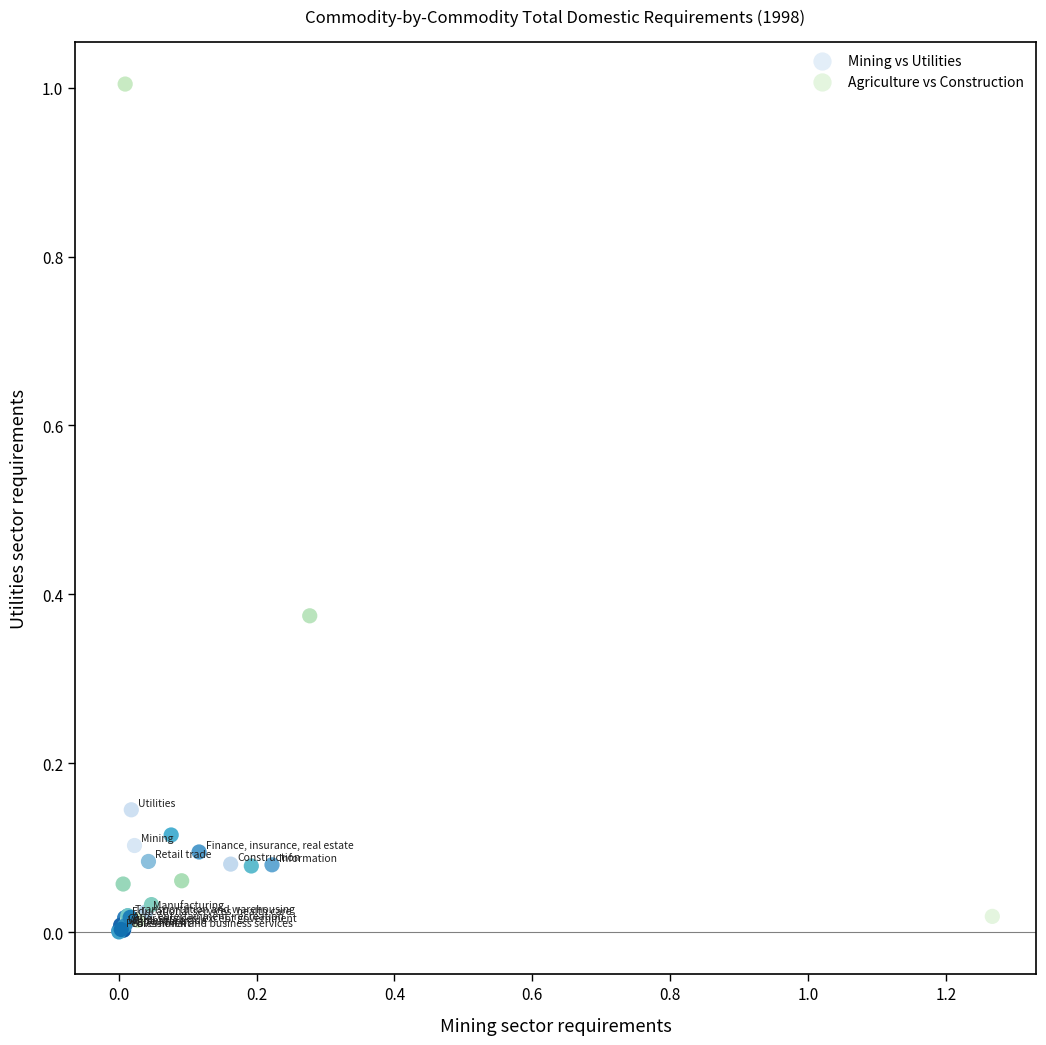

Which series has the largest Y range (max minus min)?

Agriculture vs Construction